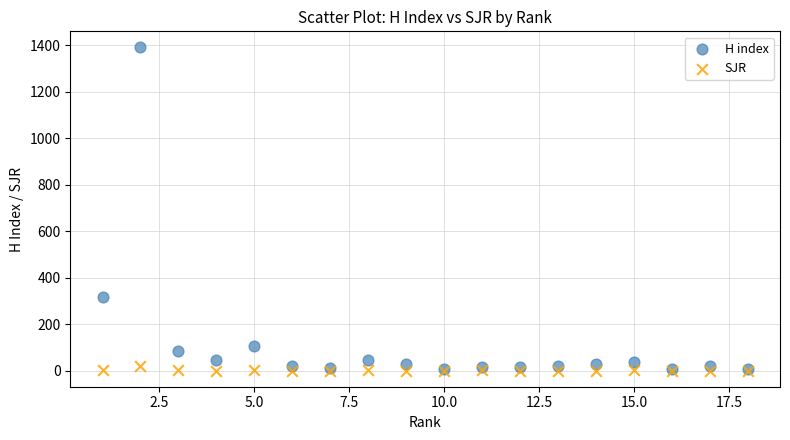

Which series contains the highest Y value?

H index